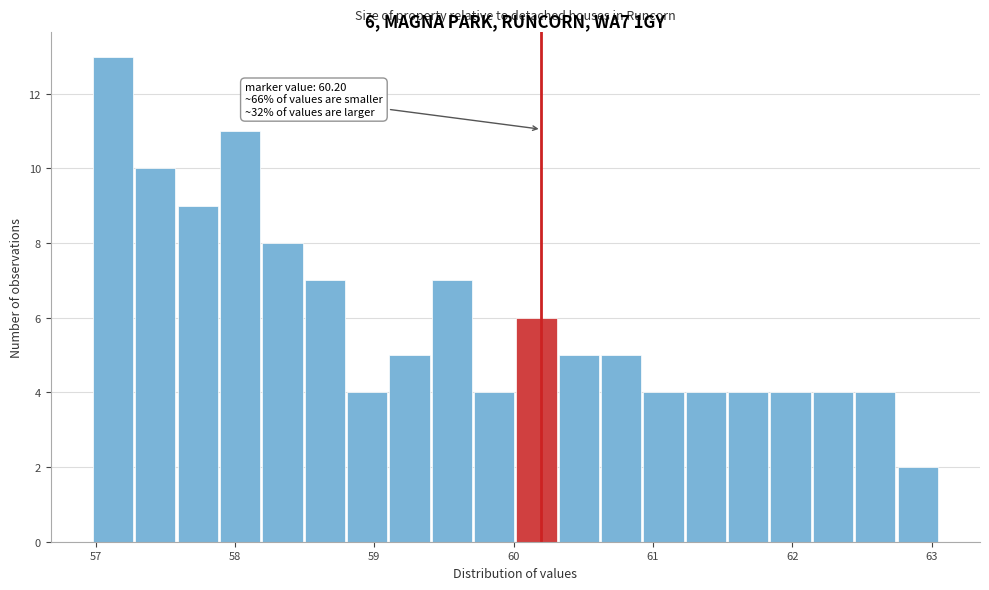

Read against the x-axis, roughly where is the centre of the tallest bar?

57.1